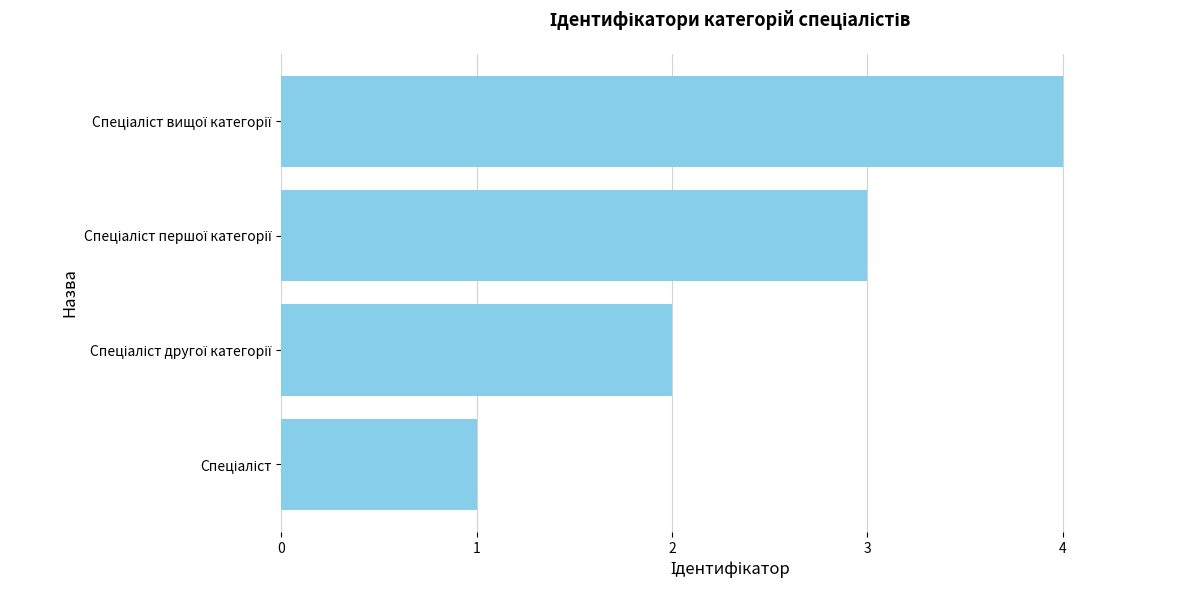

What is the difference between the maximum and minimum values?

3